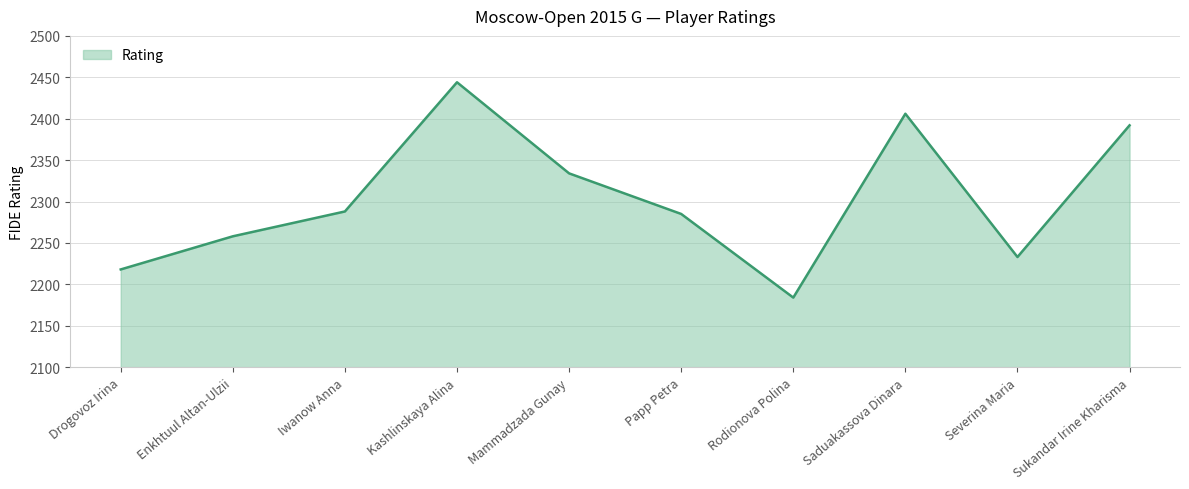

Which has a higher value, Drogovoz Irina or Iwanow Anna?

Iwanow Anna